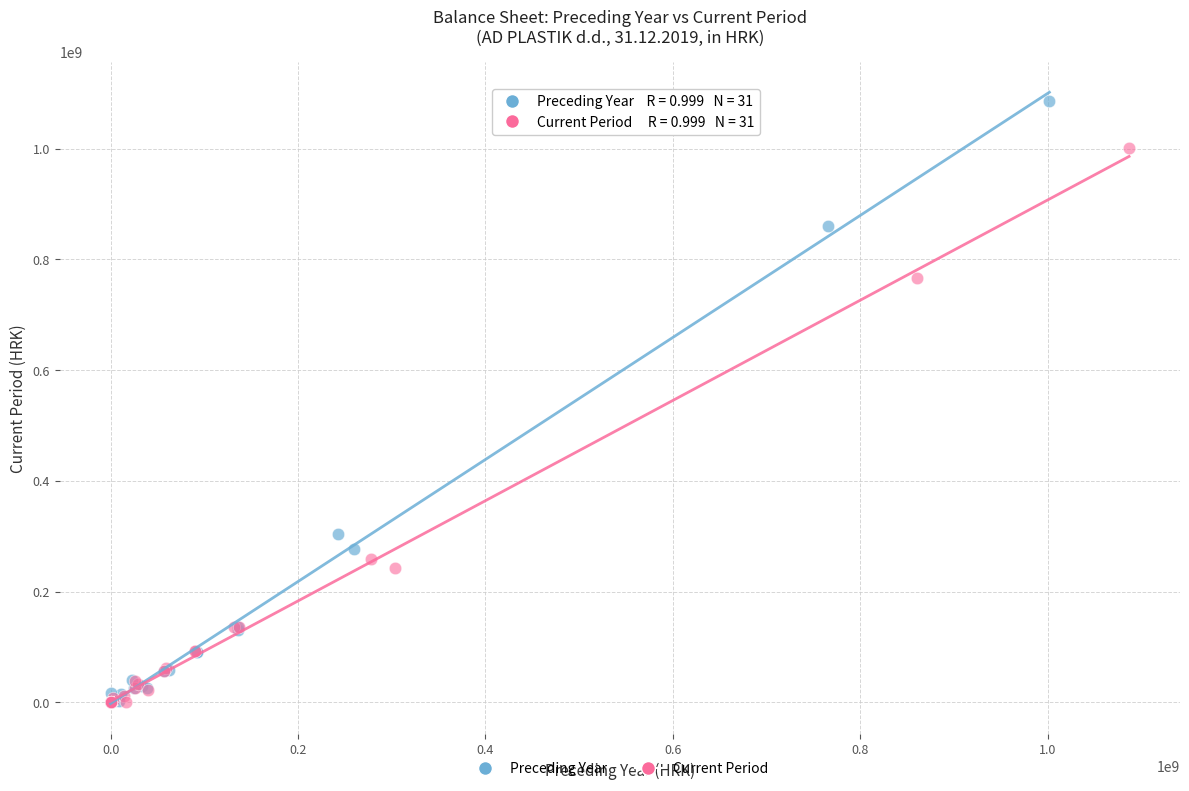

Which series has the largest Y range (max minus min)?

Preceding Year